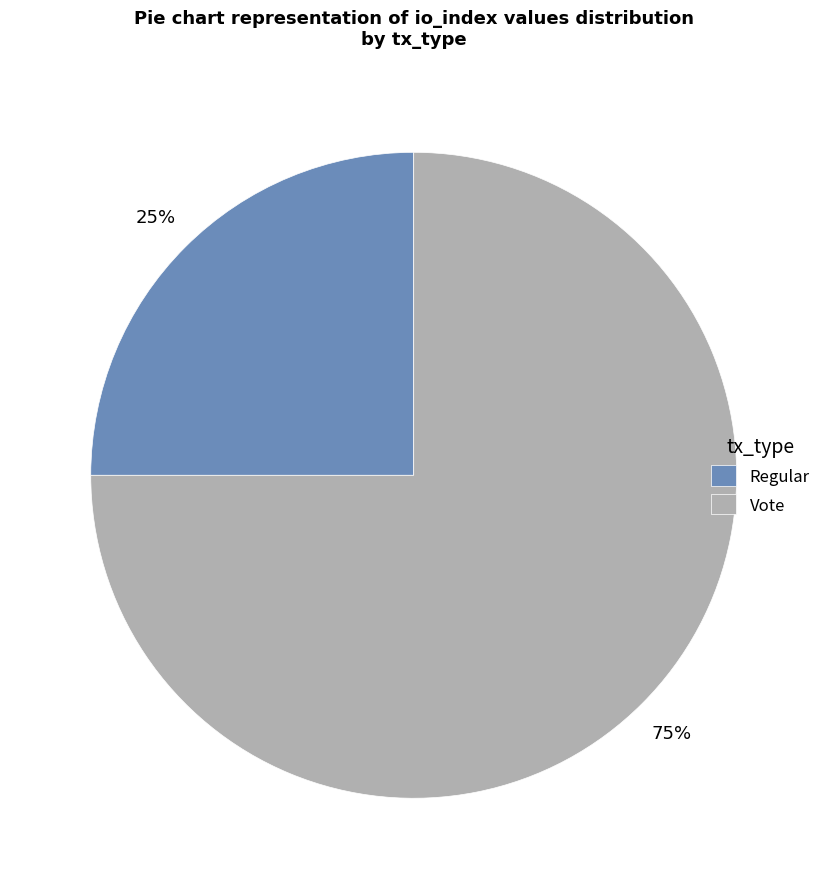

What is the largest slice in the pie chart?

Vote